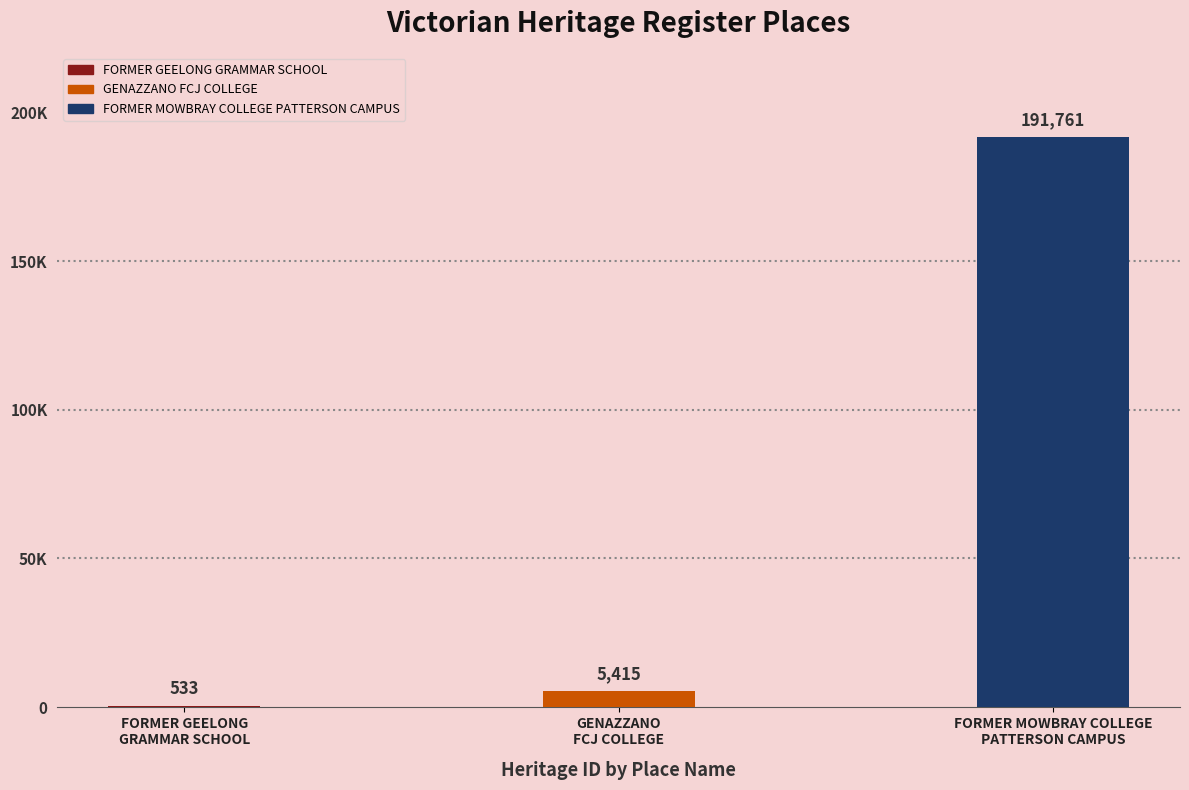

What is the label of the 1st bar from the right?

FORMER MOWBRAY COLLEGE
PATTERSON CAMPUS